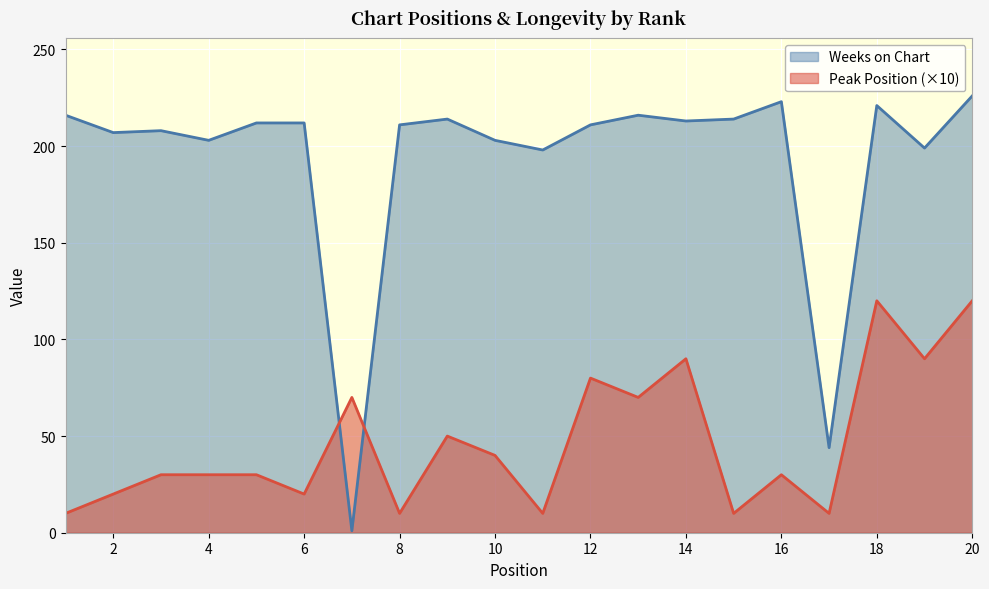

At which label does Weeks on Chart first exceed 212?

1